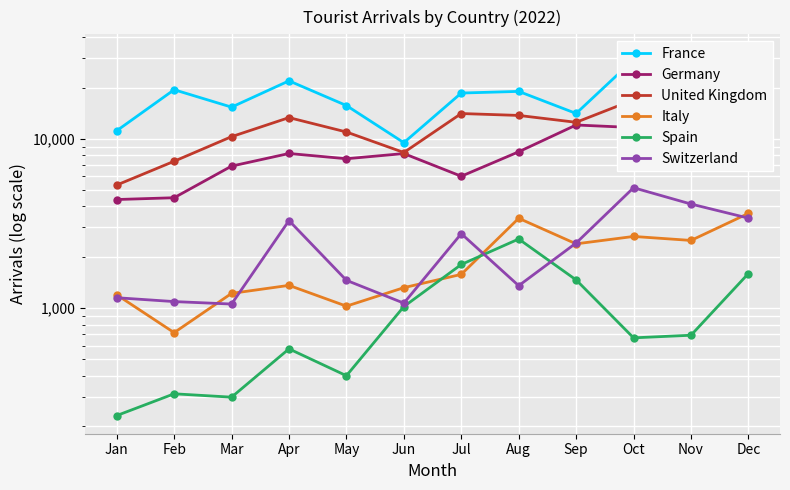

Does the chart display data point markers on the line(s)?

Yes